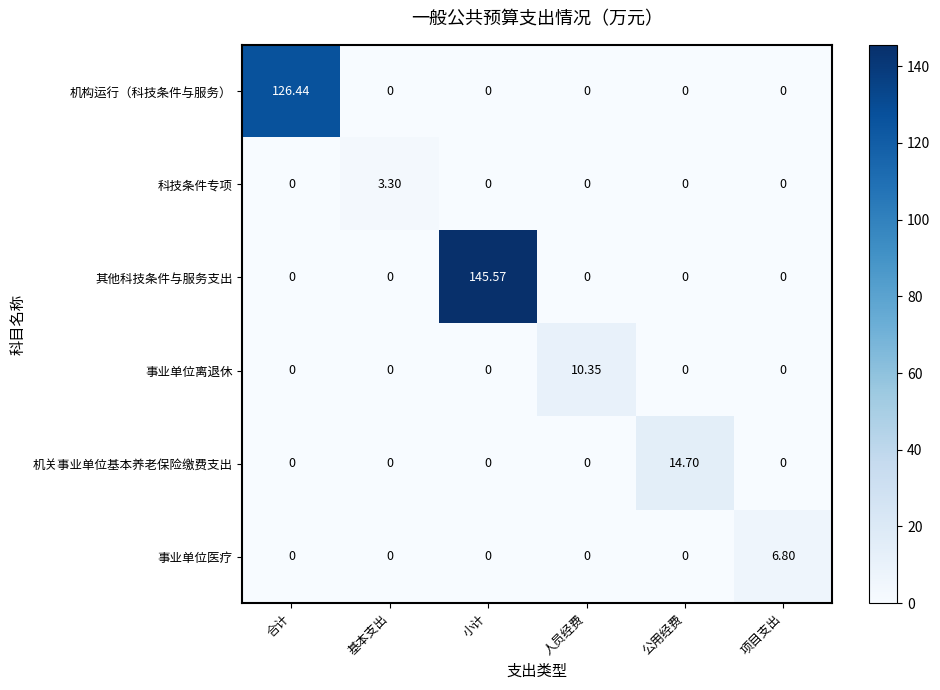

What is the spread (max minus min) of values at 基本支出?

3.3